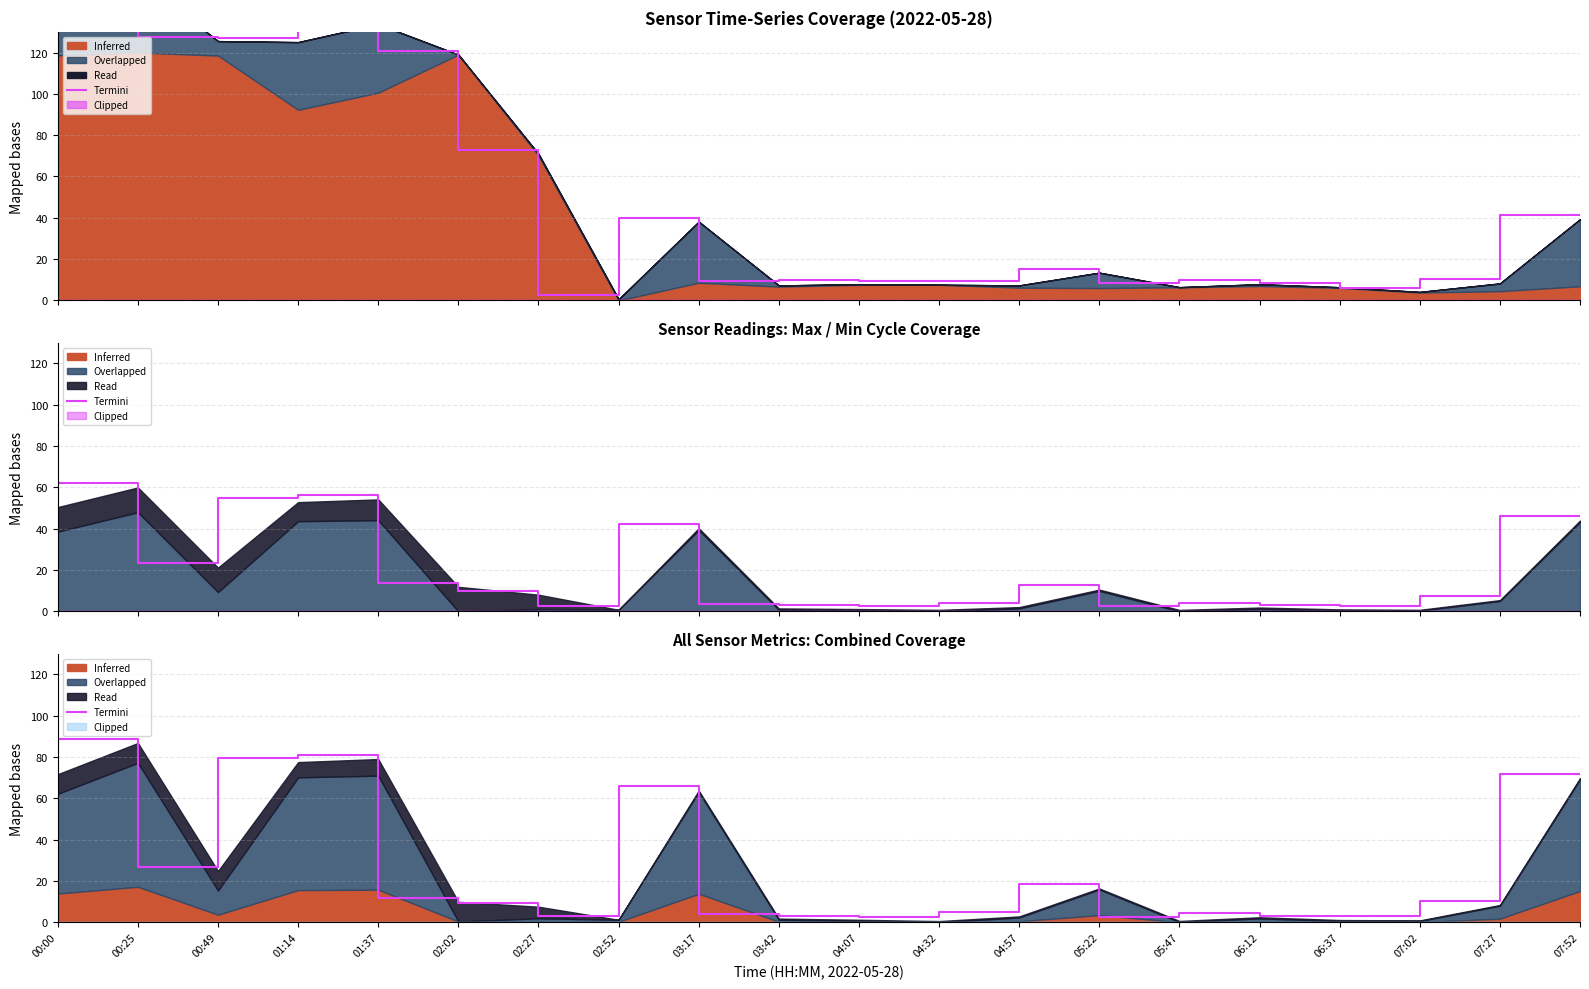

True or false: the data has more than 1 interior local peaks.

True